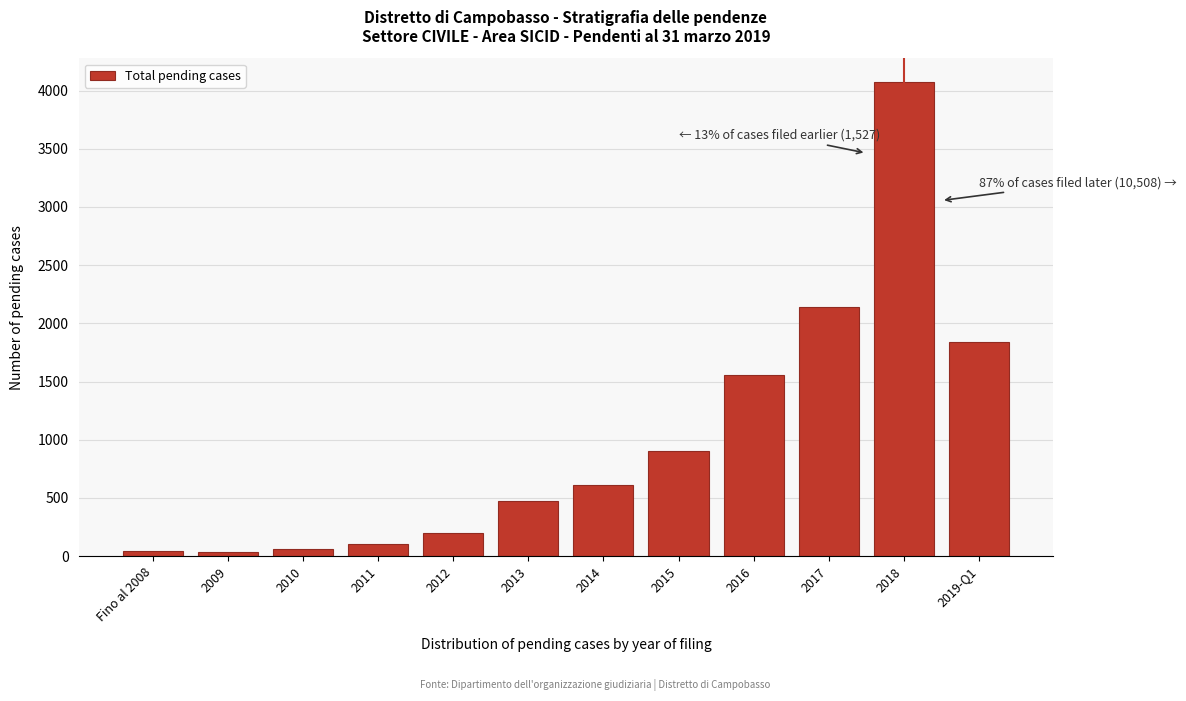

What is the label of the 1st bar from the right?

2019-Q1